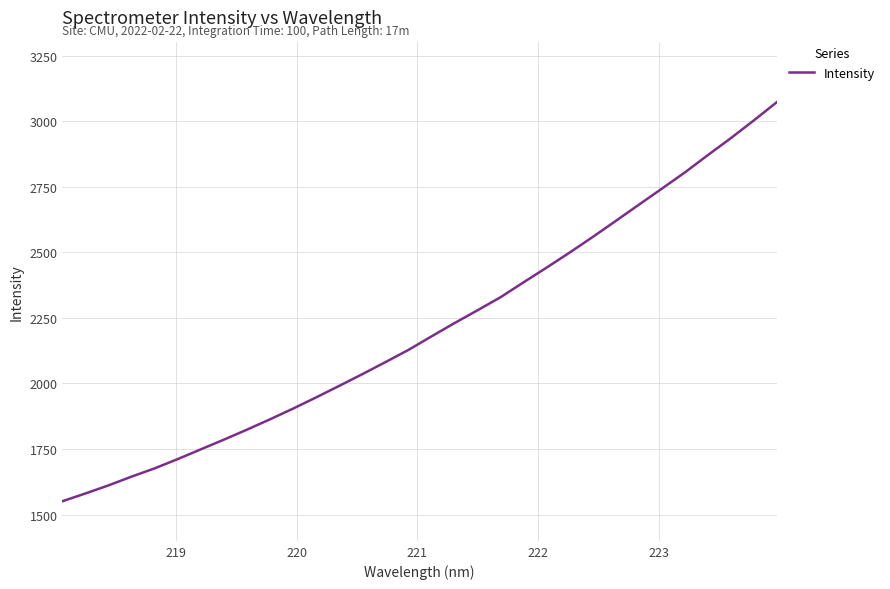

What is the greatest value displayed?

3072.6